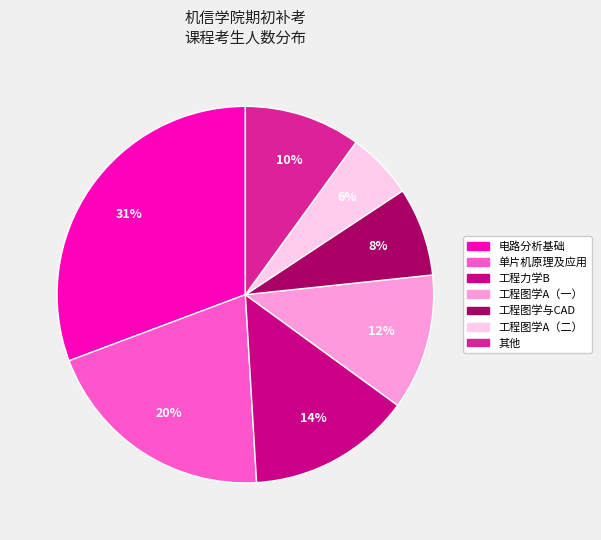

How many segments does this pie chart have?

7